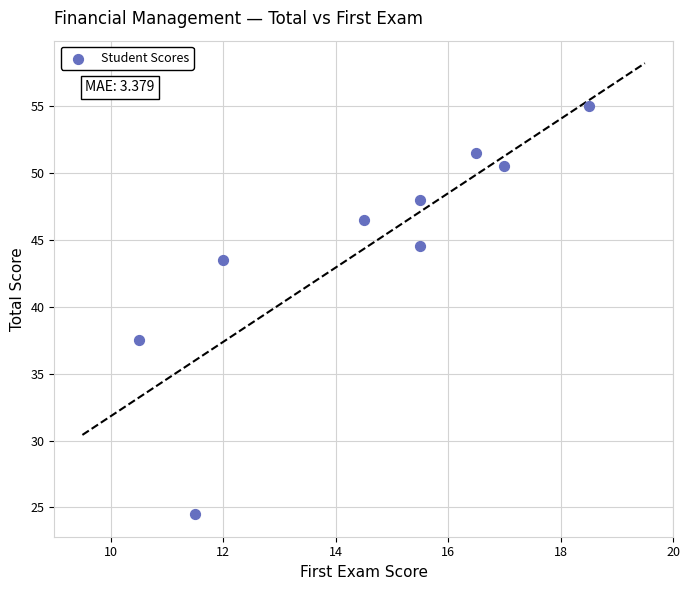

What Y value in the scatter plot is closest to 39?

37.5